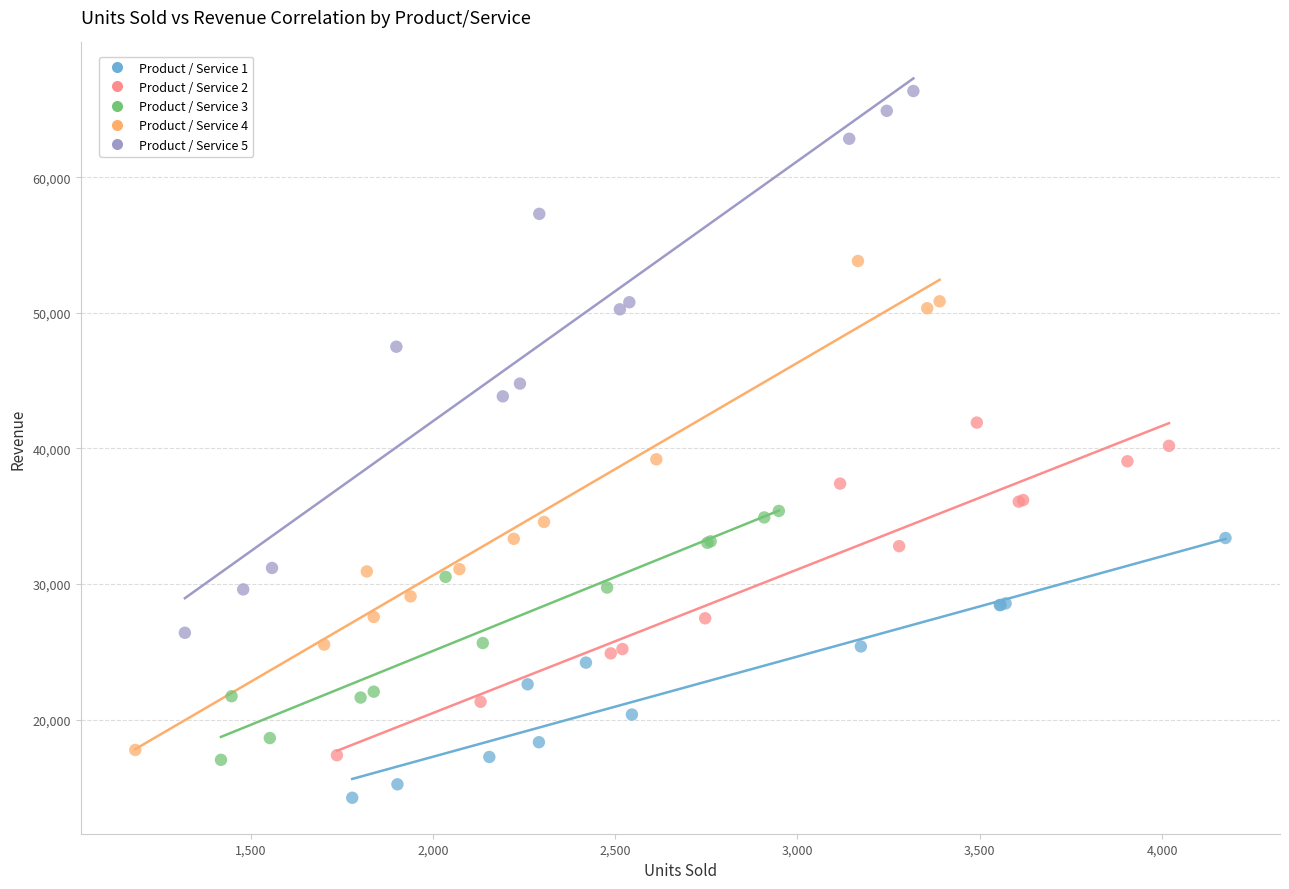

Which series contains the lowest Y value?

Product / Service 1